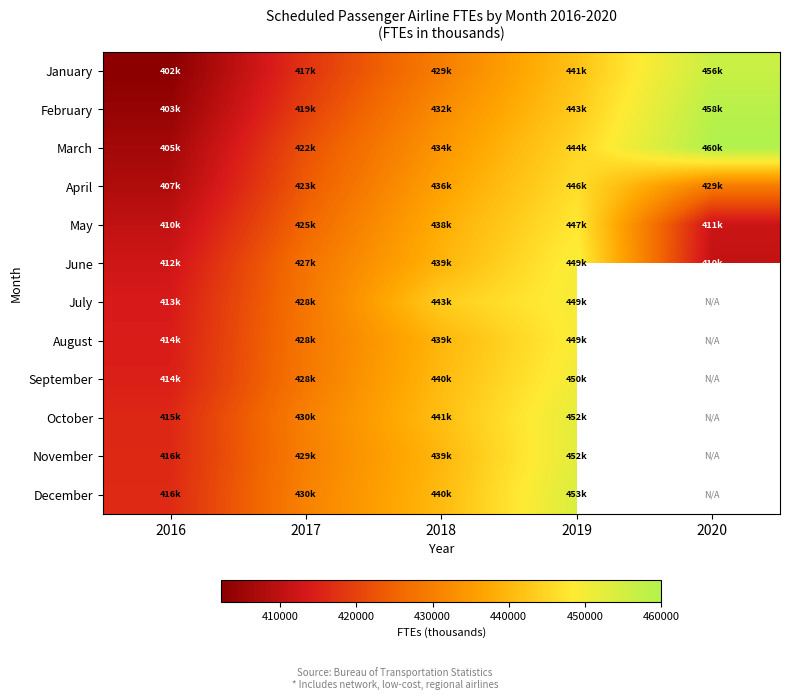

How many data points in July are less than 443475?

2